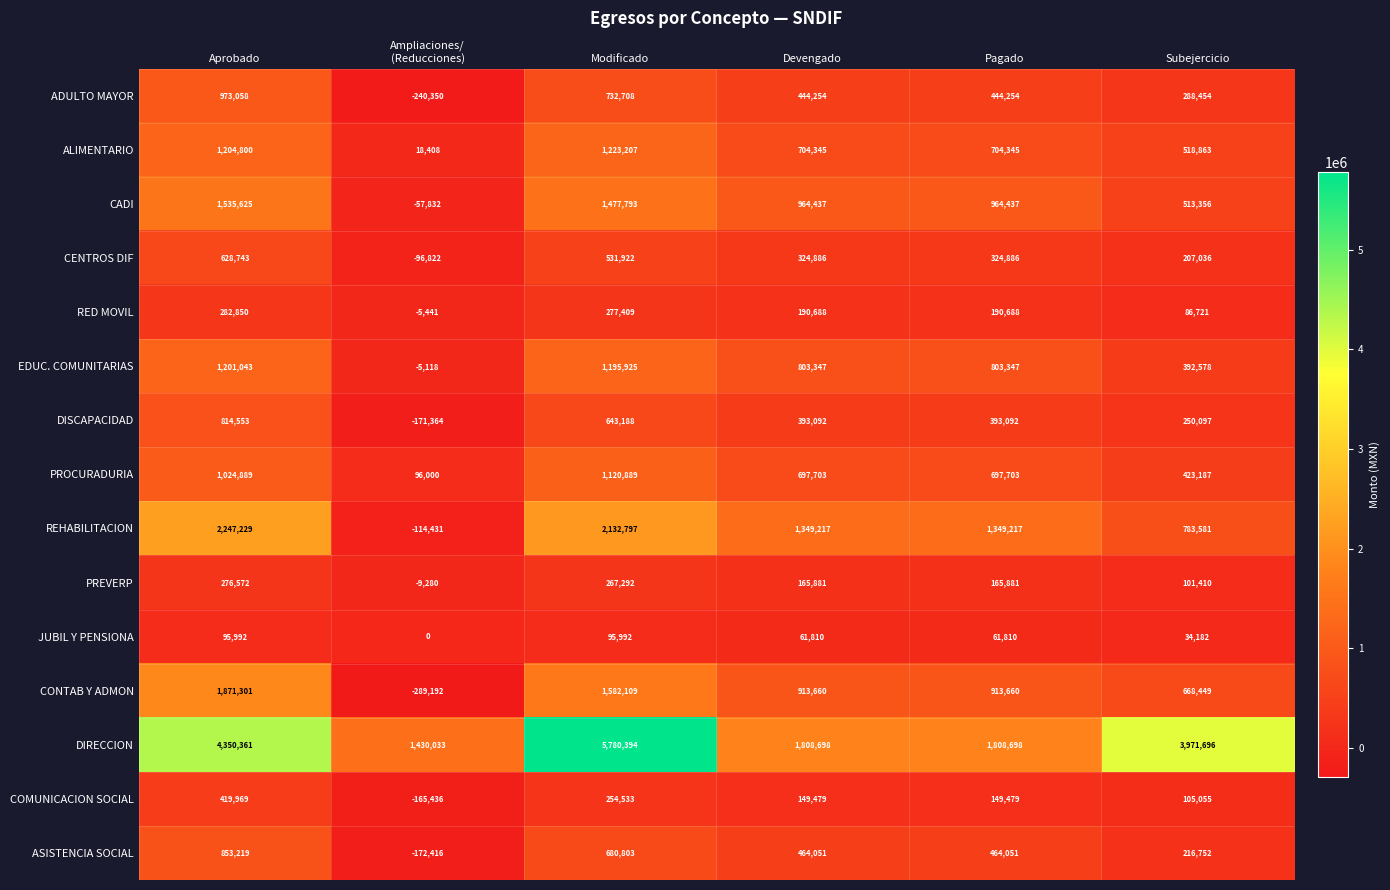

How many values in the PROCURADURIA series are below 697703?

2